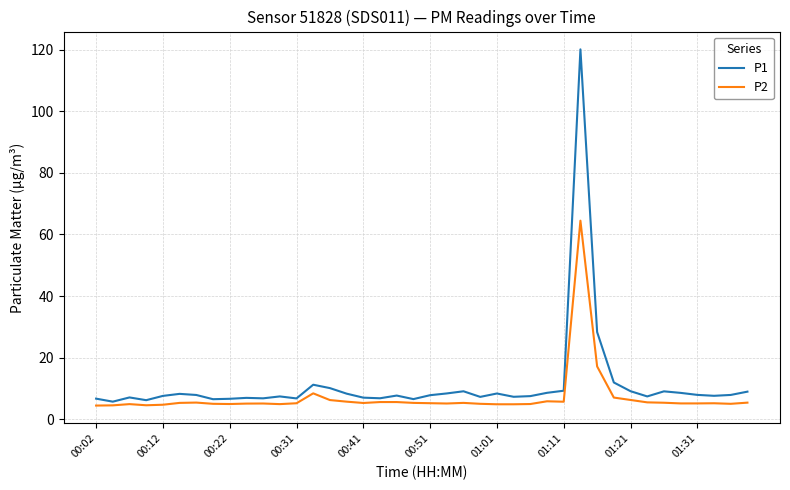

Which series has the largest range (max minus min)?

P1